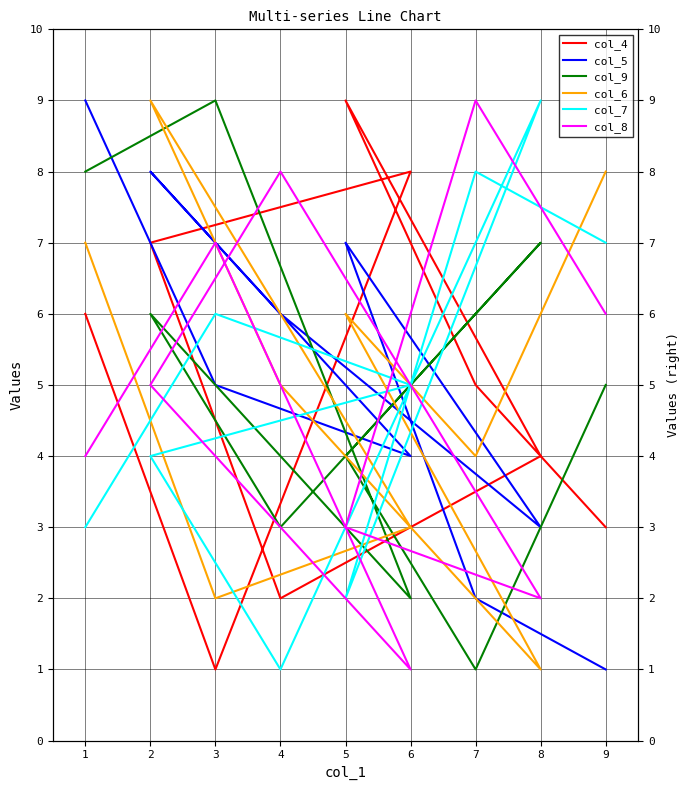

What value does the col_5 series have at 9?

1